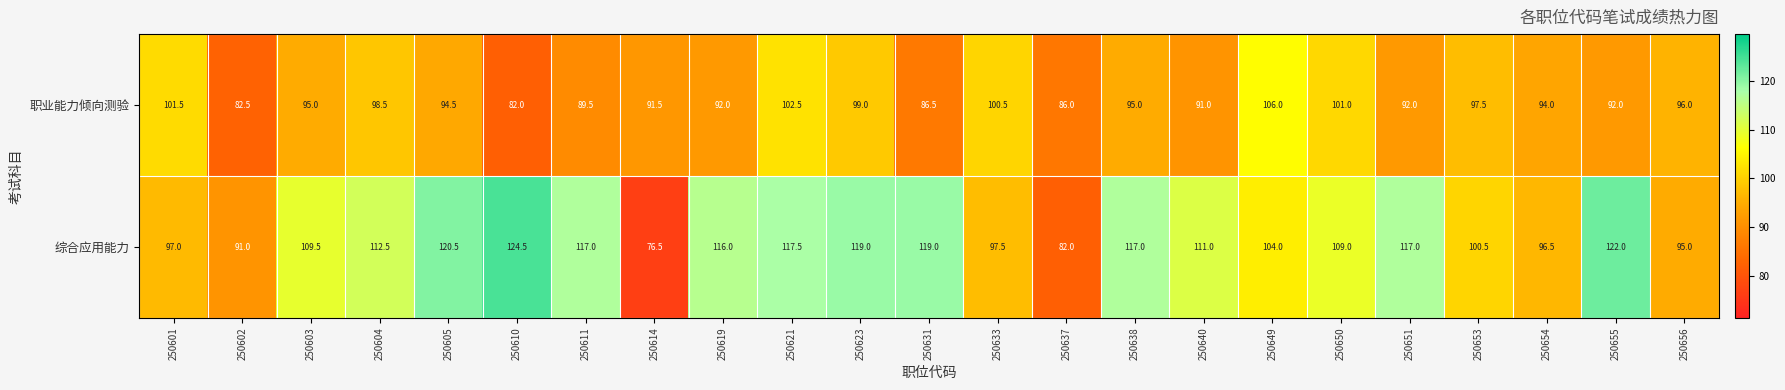

What is the total value across all series at 250603?

204.5